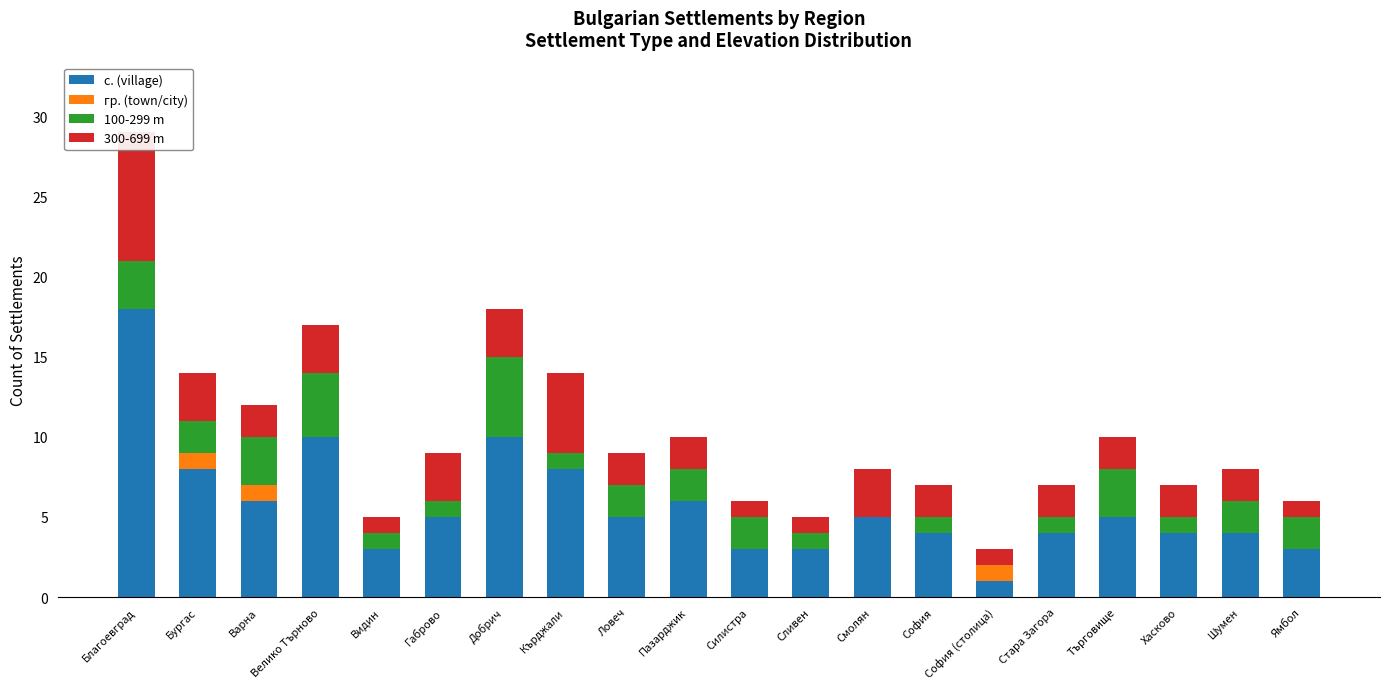

Which category has the lowest value in the 100-299 m series?

Смолян